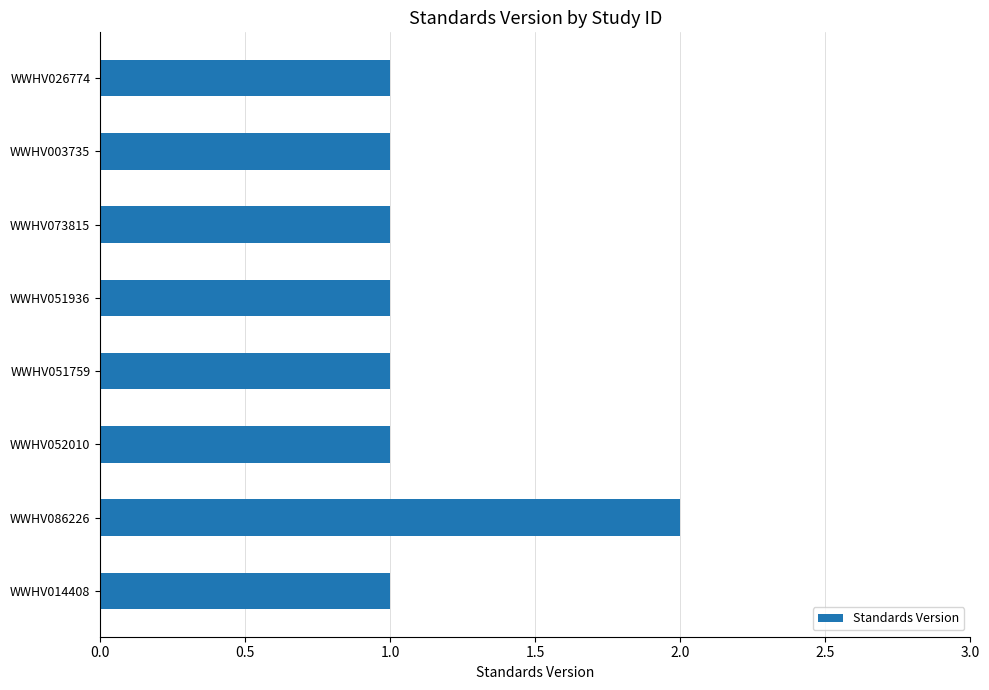

Approximately how many times larger is the value at WWHV014408 compared to WWHV052010?

1.0